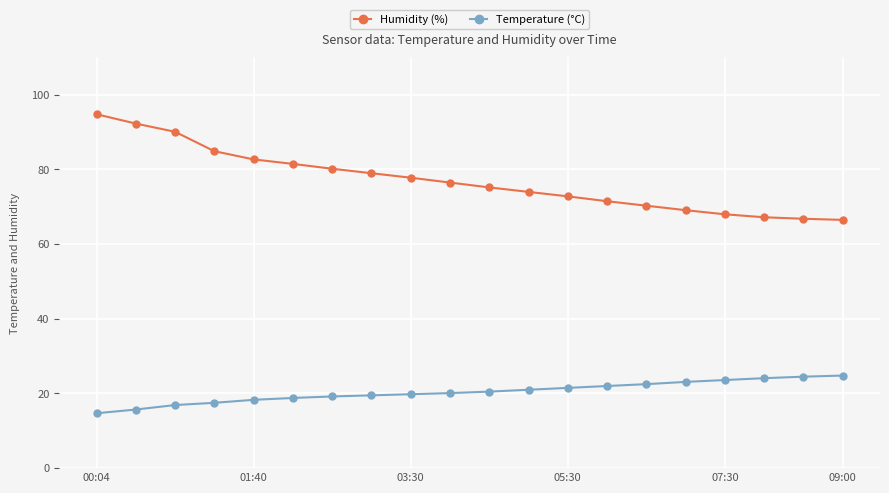

At how many categories does at least one series exceed 24?

20